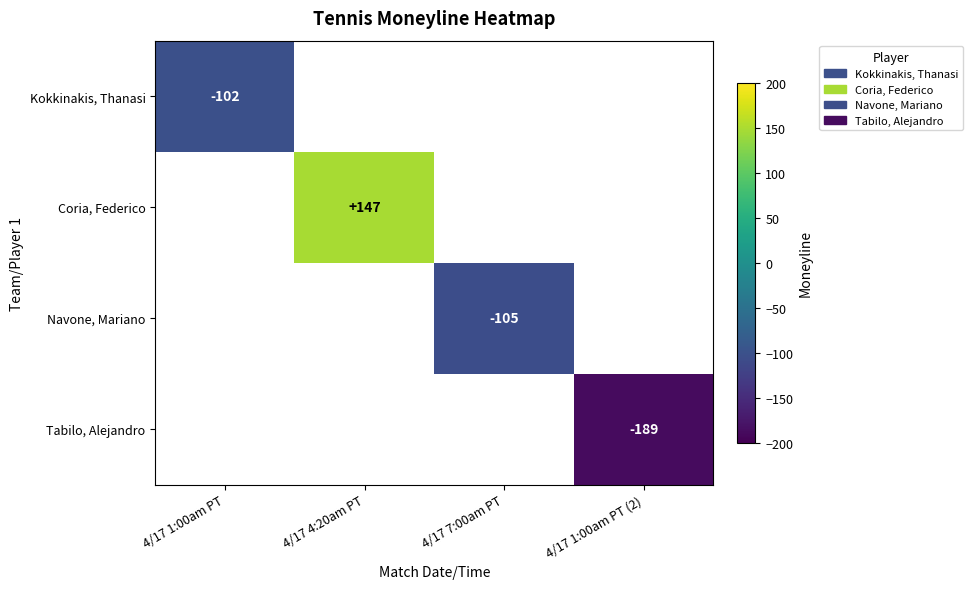

True or false: Tabilo, Alejandro has a value of -189 at 4/17 1:00am PT (2).

True